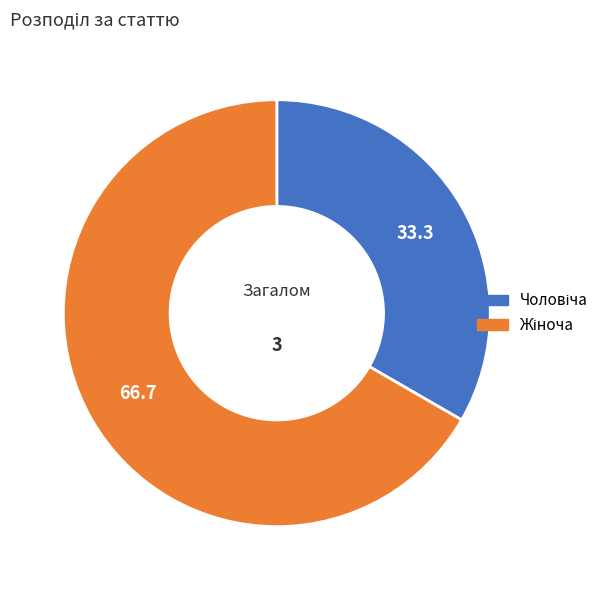

Does any single category account for the majority?

Yes